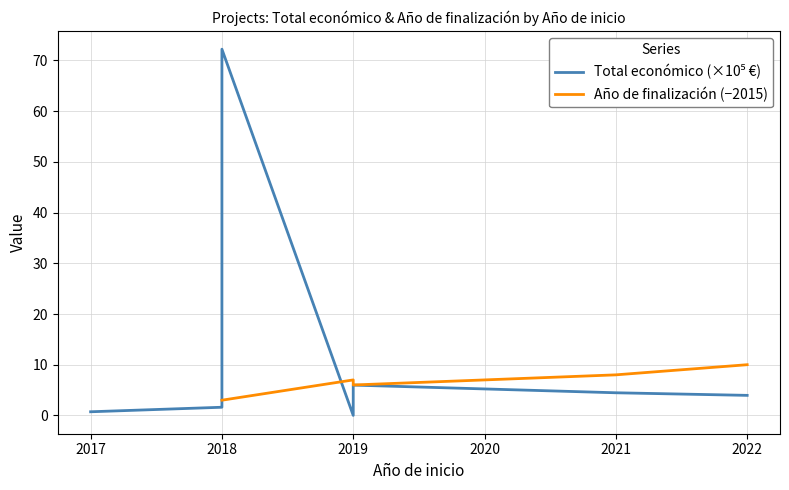

What is the greatest value displayed?

72.2